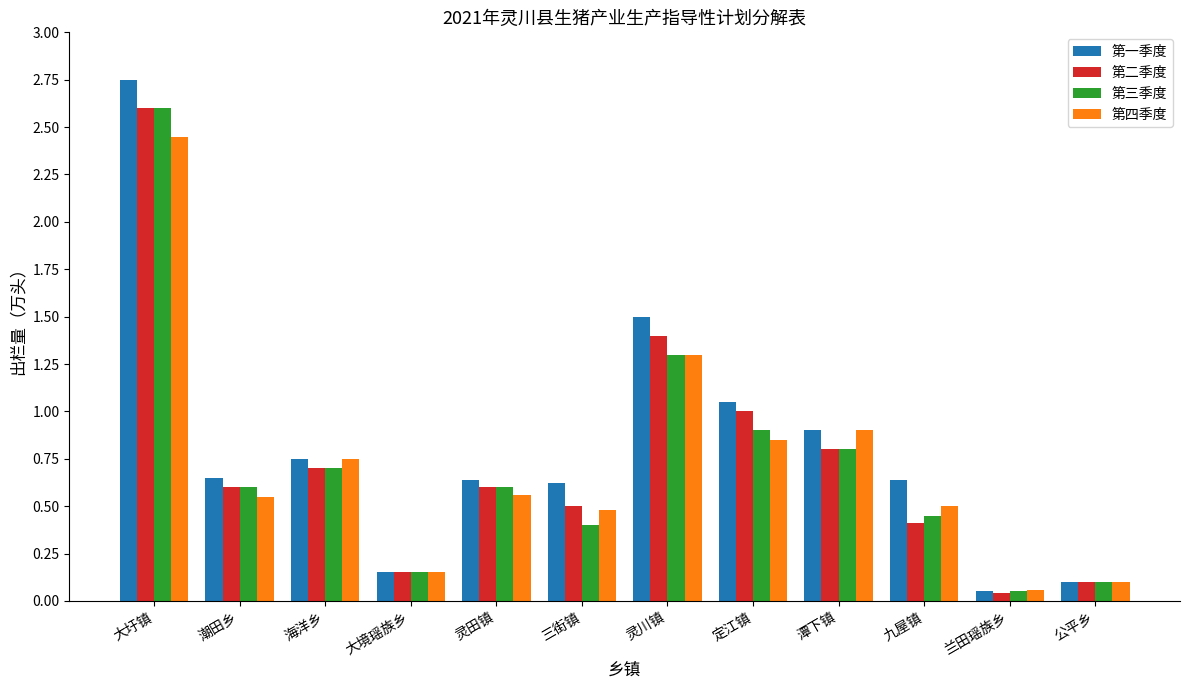

What is the difference between the maximum and minimum values in the 第四季度 series?

2.4